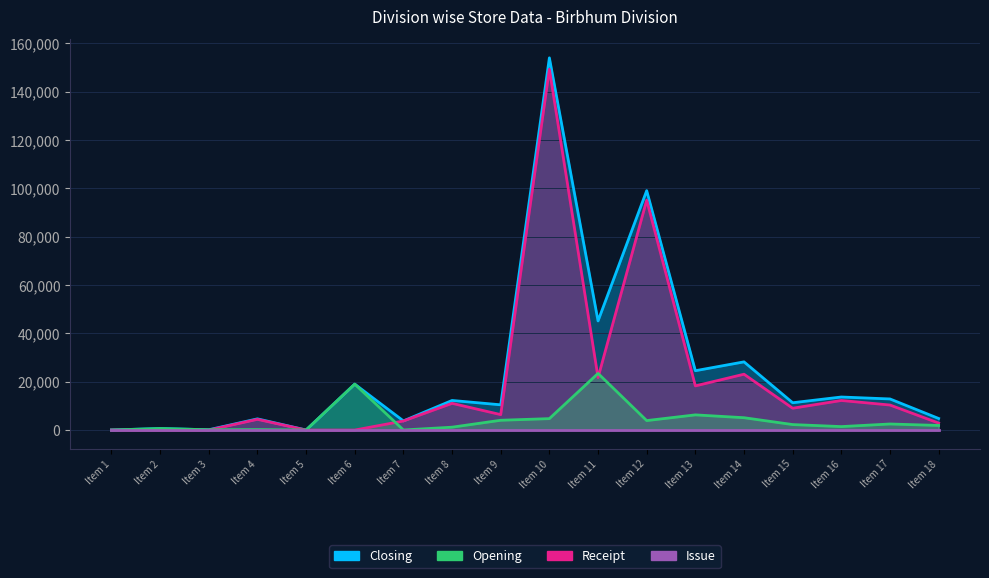

What is the difference between the Closing values at Item 14 and Item 6?

9209.0